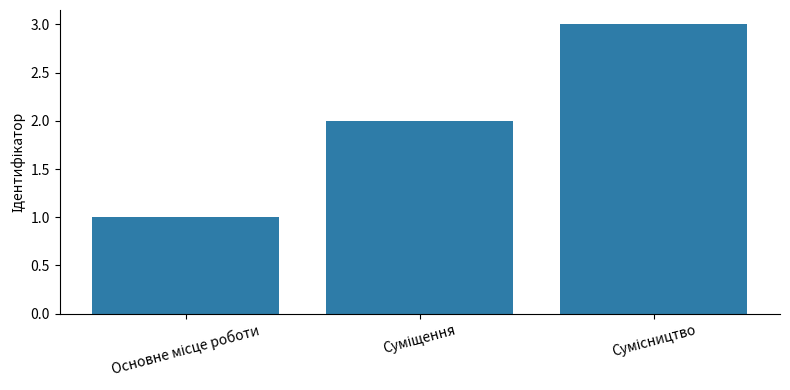

What is the sum of all values?

6